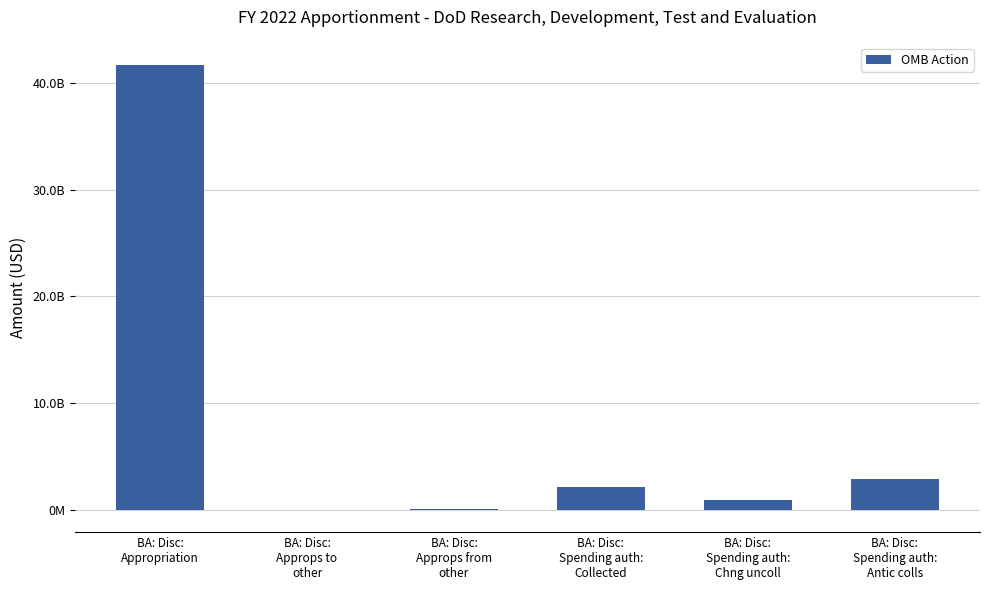

What is the value of the 1st bar from the left?

41760228000